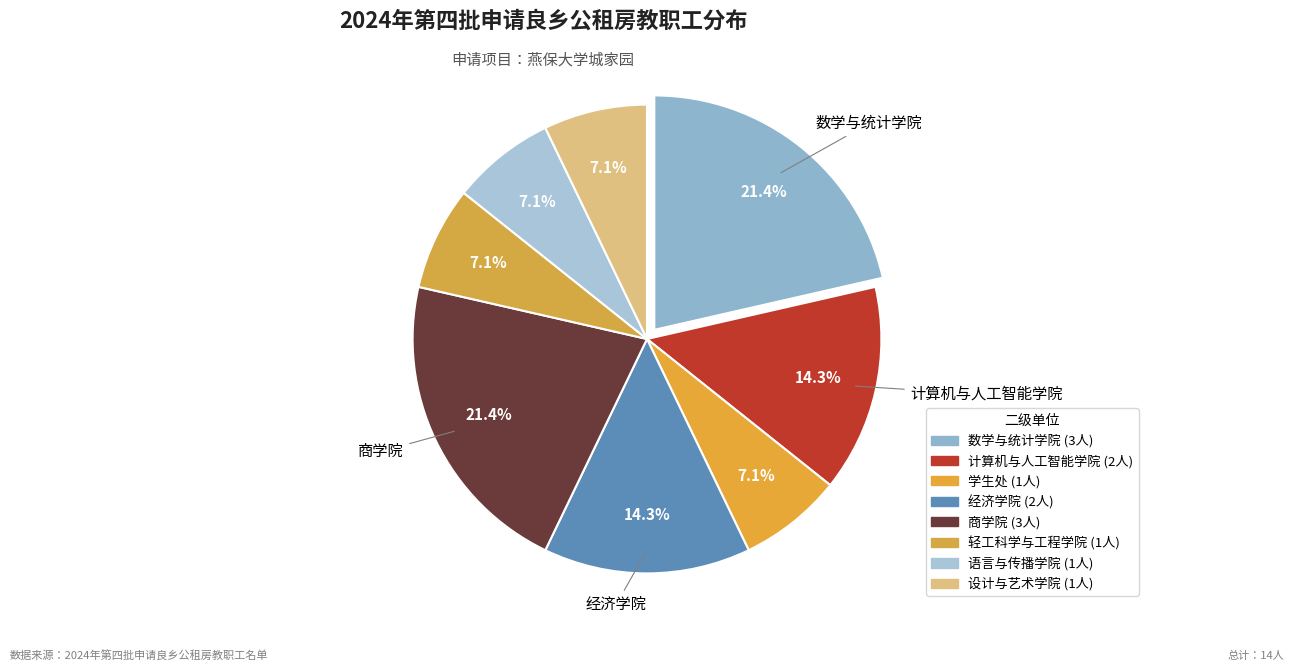

How many segments does this pie chart have?

8